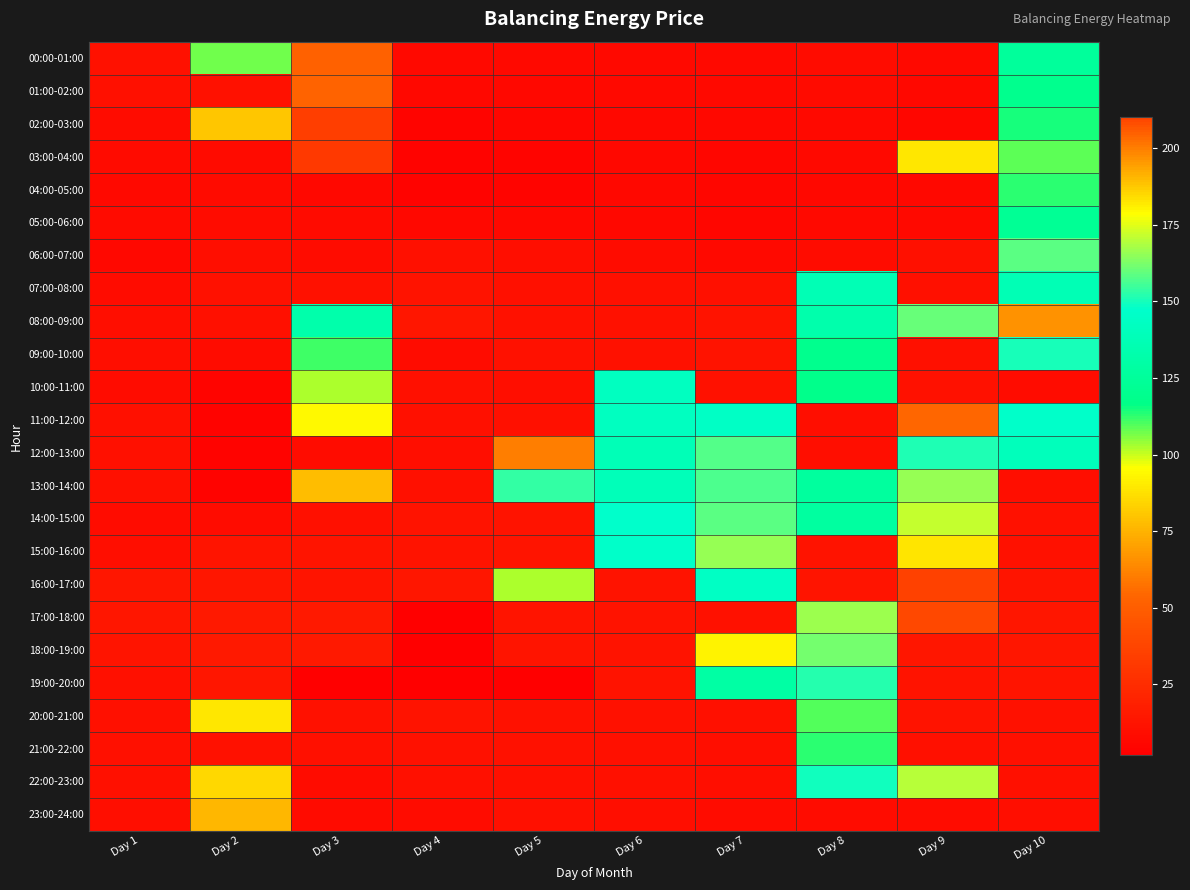

What is the difference between the highest and lowest values at Day 1?

7.2